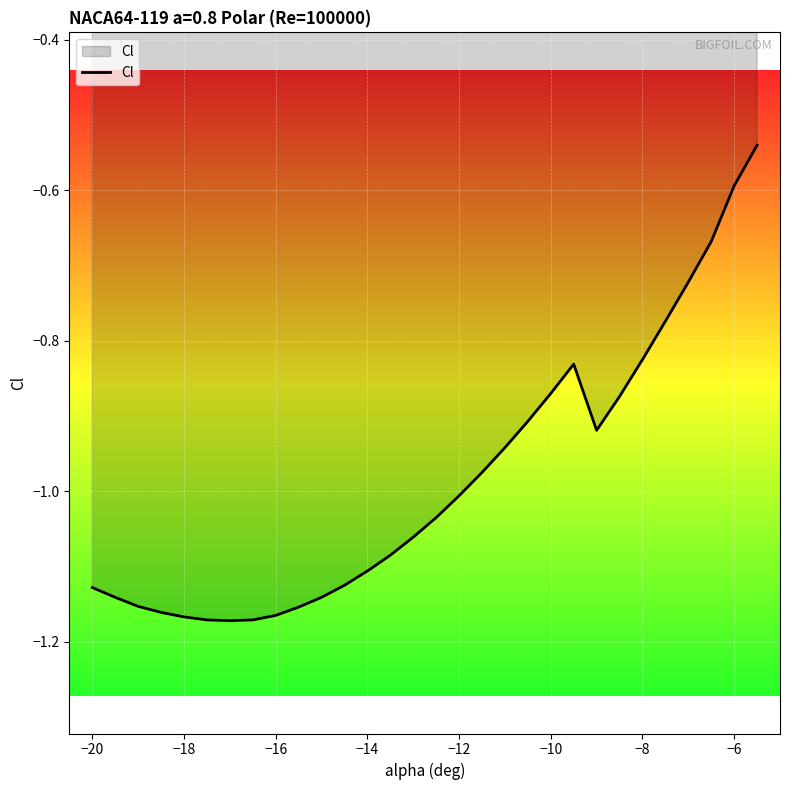

What is the difference between the maximum and minimum values?

0.6